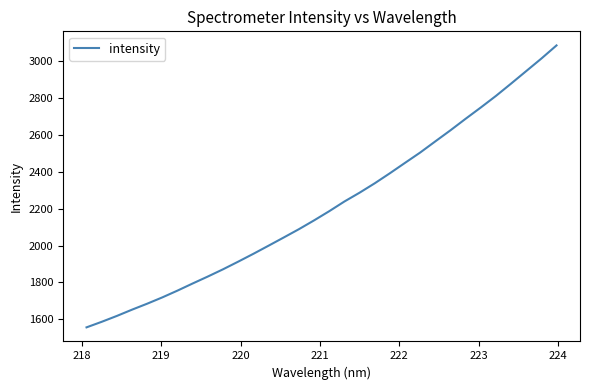

What is the minimum value shown in the chart?

1555.9